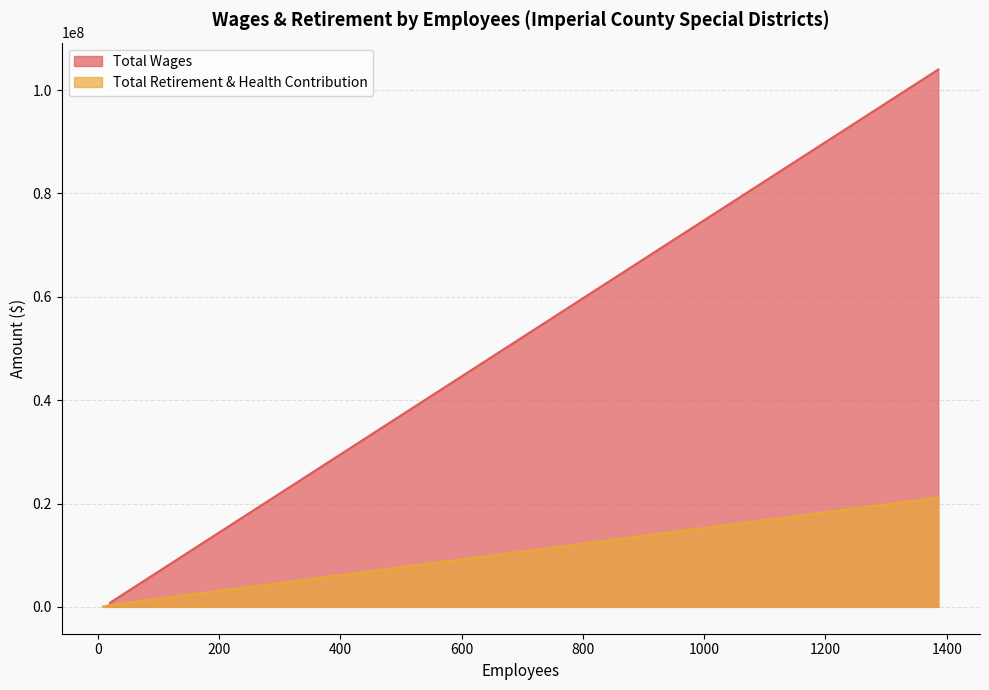

Is it true that Total Wages equals 34338139.2 at Imperial Irrigation District?

False